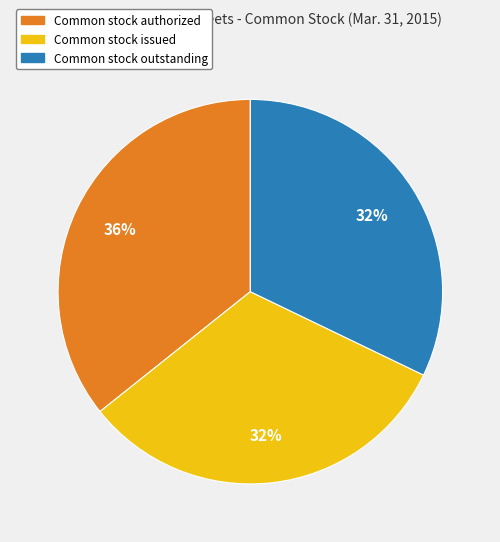

To the nearest percent, what is the average slice percentage?

33%